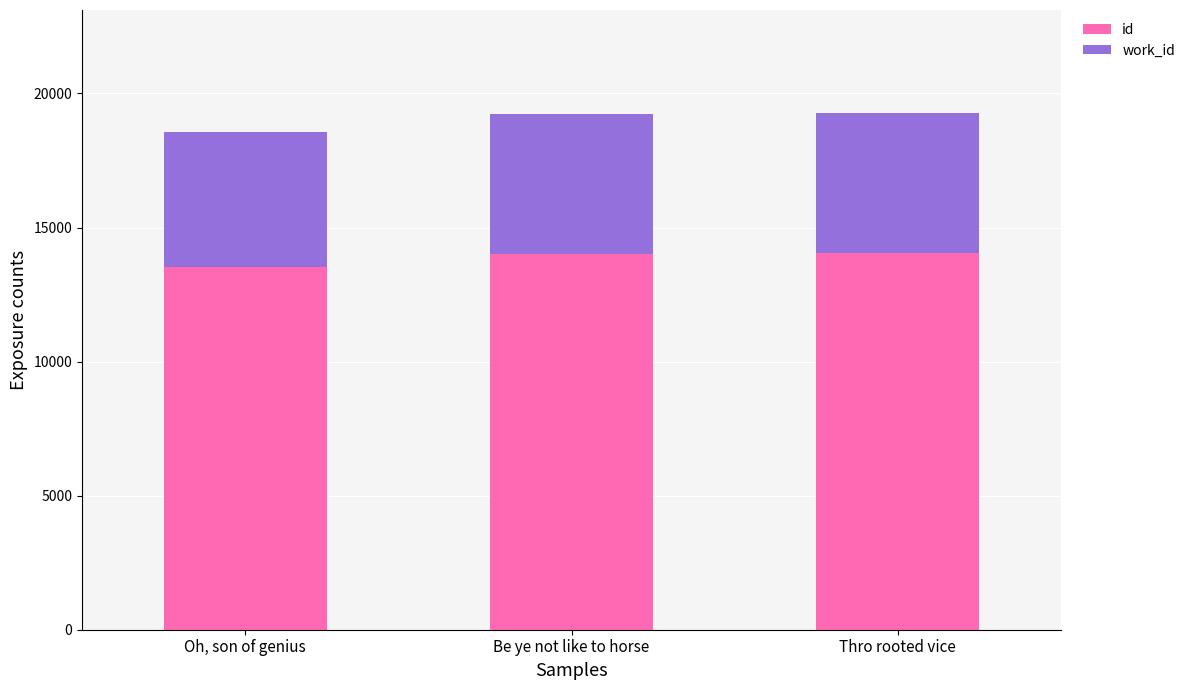

What is the sum of all id values?

41615